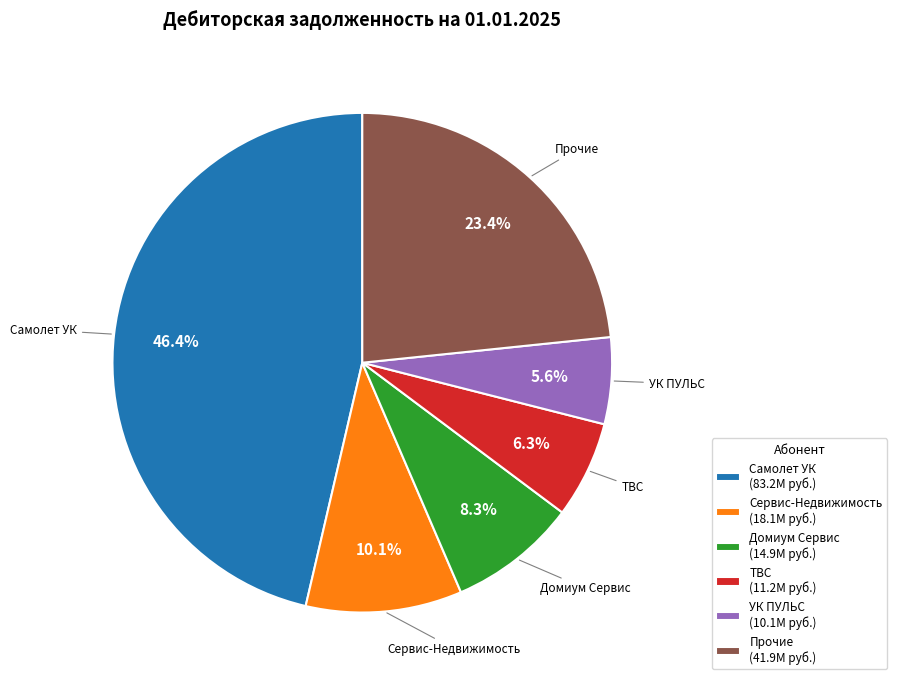

Rank the categories by value from lowest to highest.

УК ПУЛЬС (10.1M руб.), ТВС (11.2M руб.), Домиум Сервис (14.9M руб.), Сервис-Недвижимость (18.1M руб.), Прочие (41.9M руб.), Самолет УК (83.2M руб.)